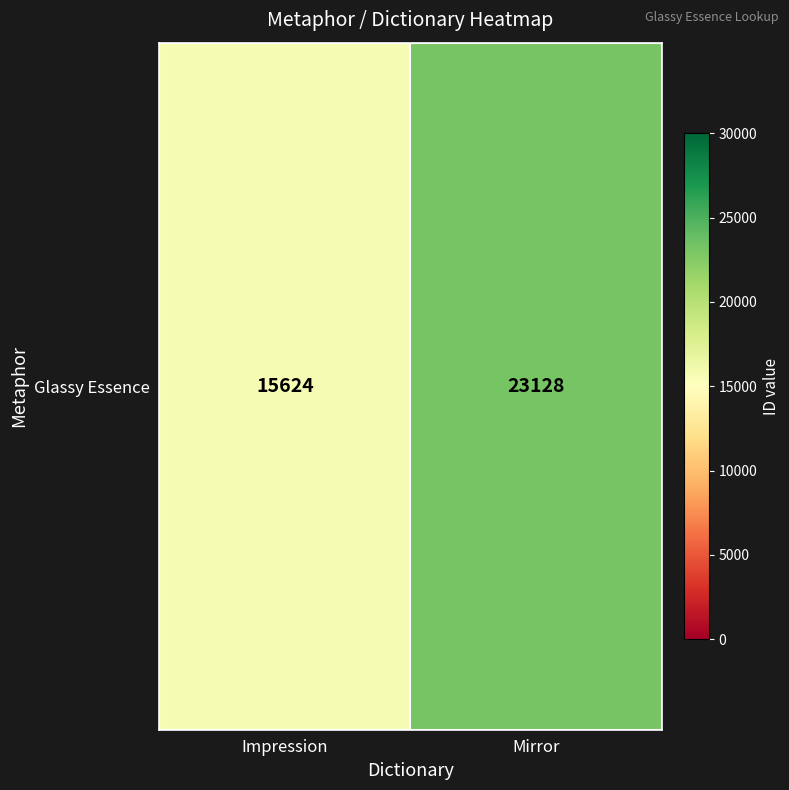

List the labels in order of value, smallest first.

Impression, Mirror